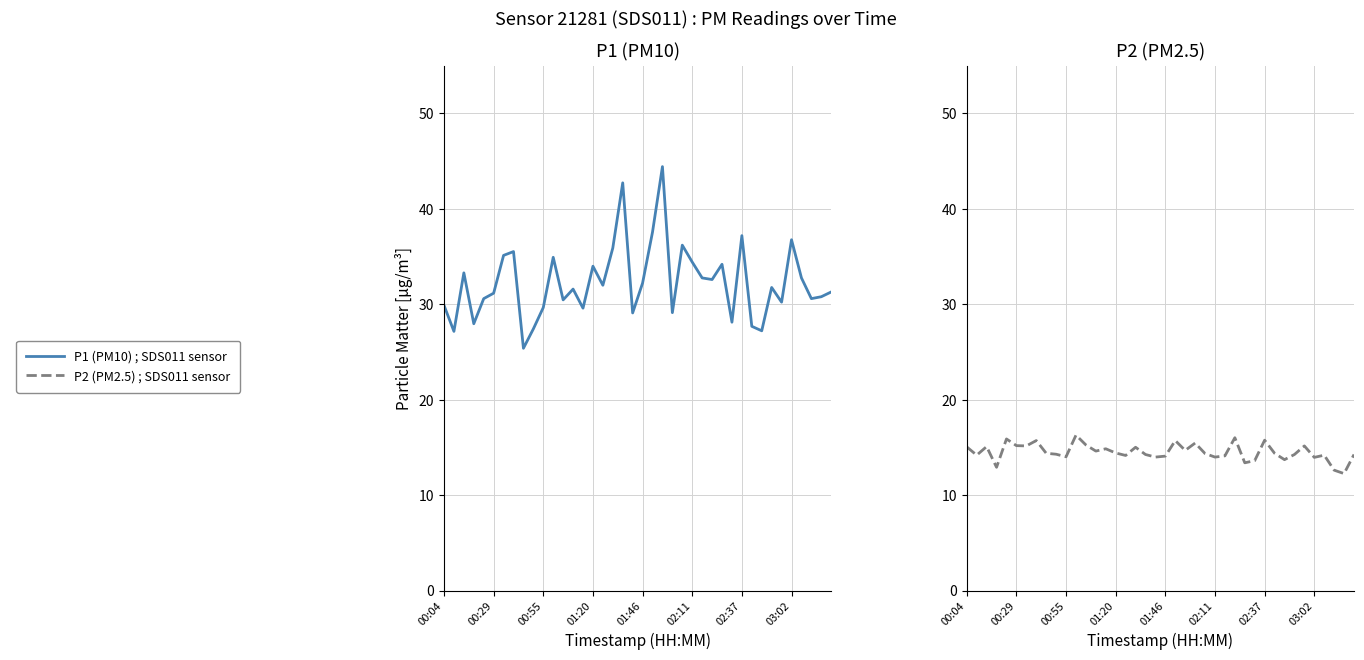

How many interior local peaks does the P1 series have?

12